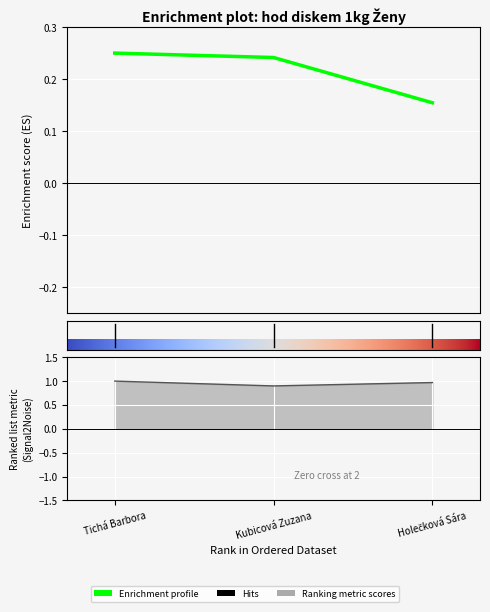

Which category has the lowest value across all series?

Holečková Sára